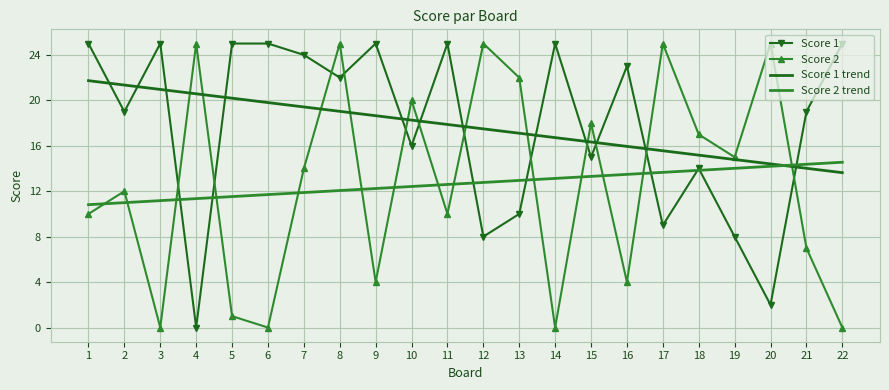

At 21, list the series in order from smallest to largest.

Score 2, Score 1 trend, Score 2 trend, Score 1